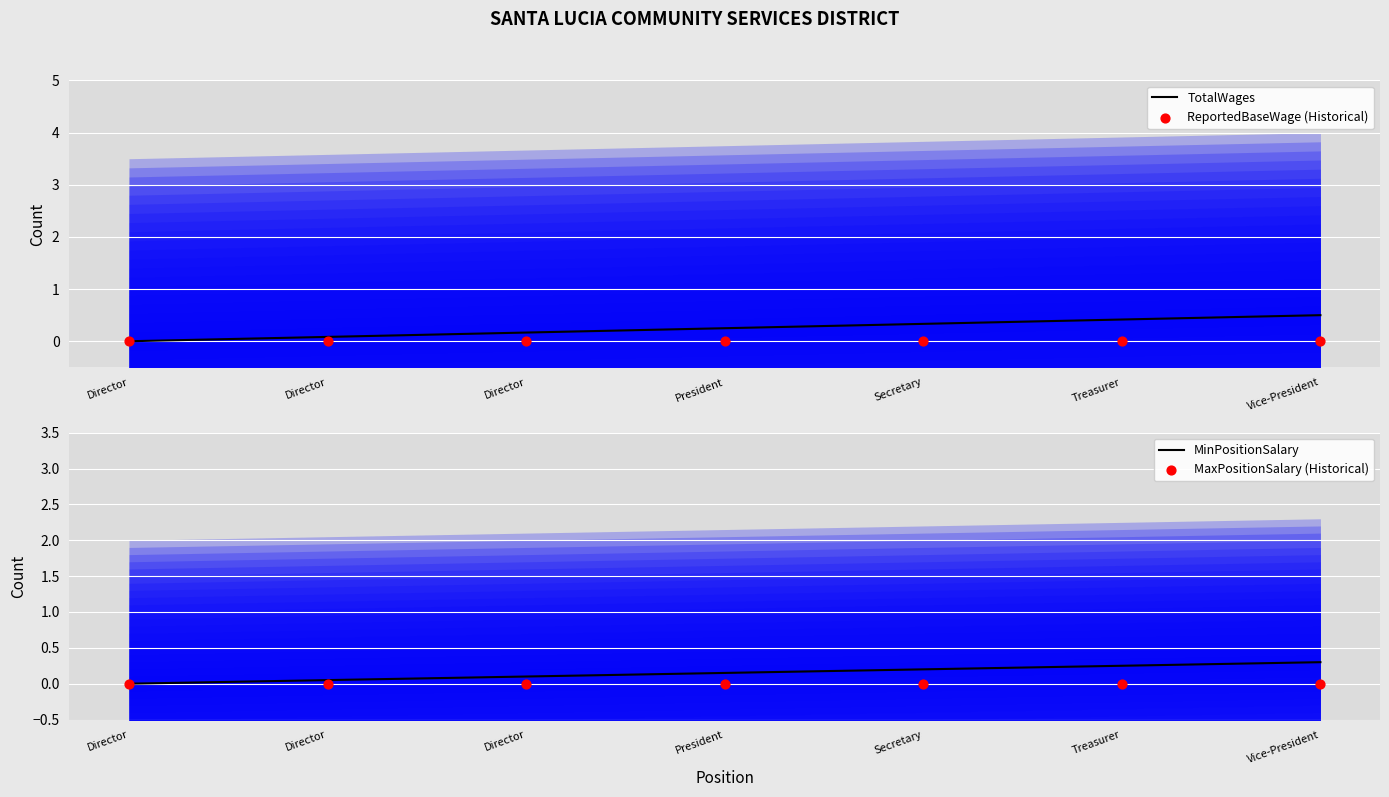

What are all the series names shown in the legend?

TotalWages, ReportedBaseWage (Historical), MinPositionSalary, MaxPositionSalary (Historical)